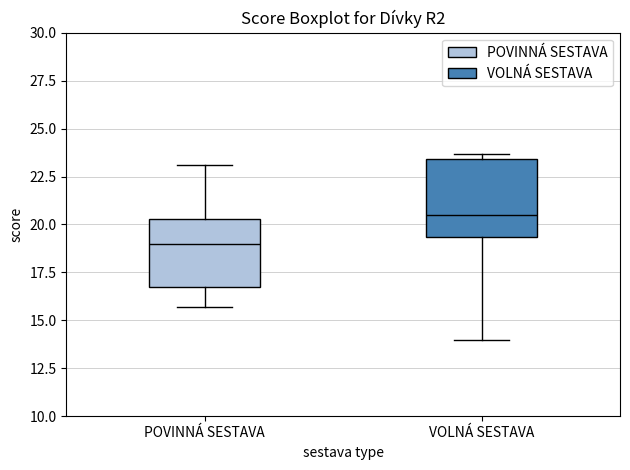

Where is the upper edge of the box for VOLNÁ SESTAVA on the y-axis? The values are not printed on the chart, so give them approximately, as read against the axis.

23.5